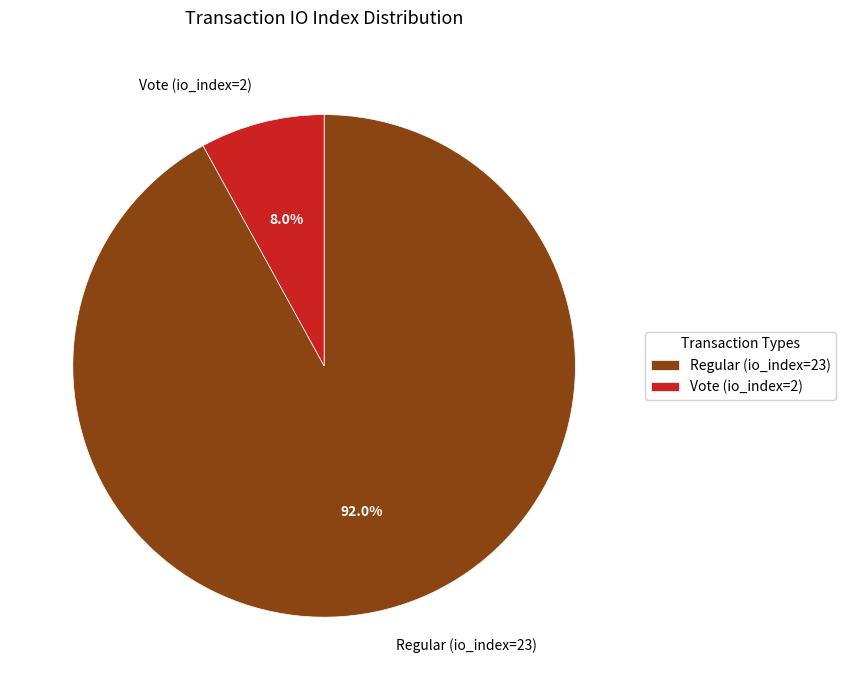

Is the sum of Regular (io_index=23) and Vote (io_index=2) greater than half?

Yes